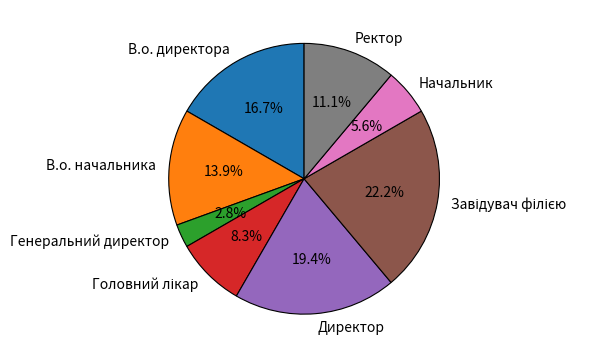

What percentage is NOT represented by В.о. начальника?

86.1%